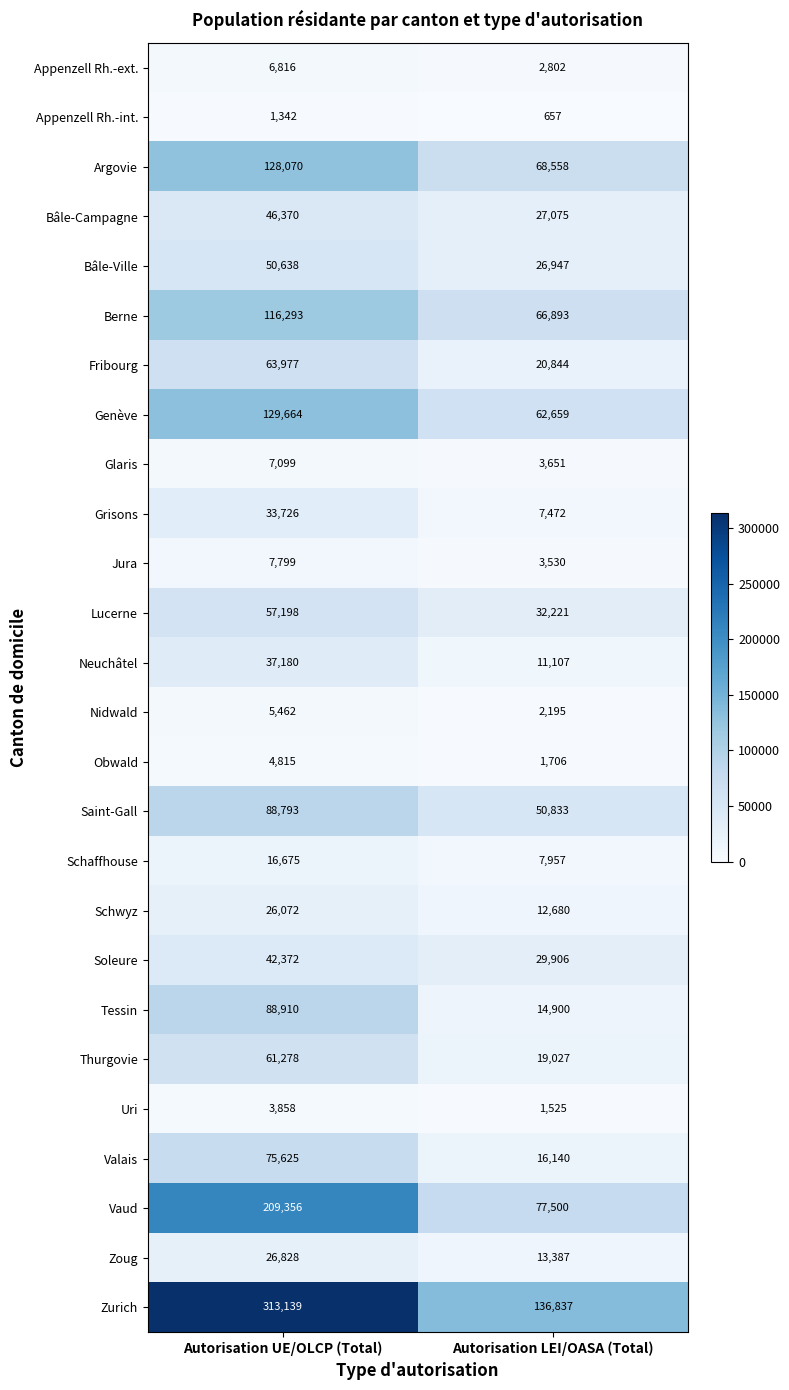

Is it true that Lucerne equals 57198 at Autorisation UE/OLCP (Total)?

True